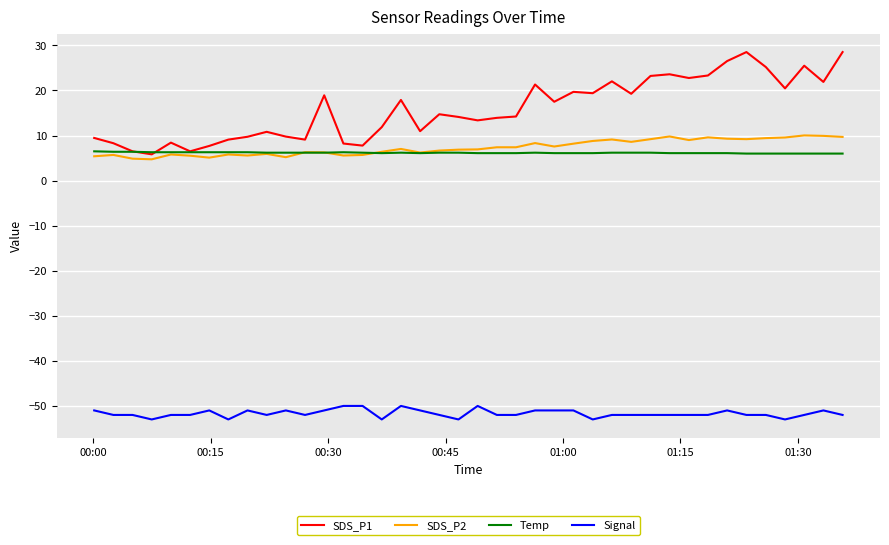

What is the smallest value displayed?

-53.0